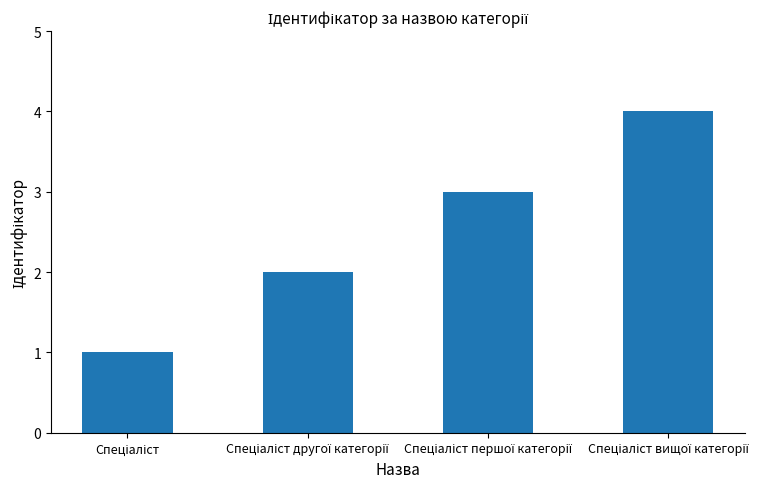

How many data points does each series have?

4